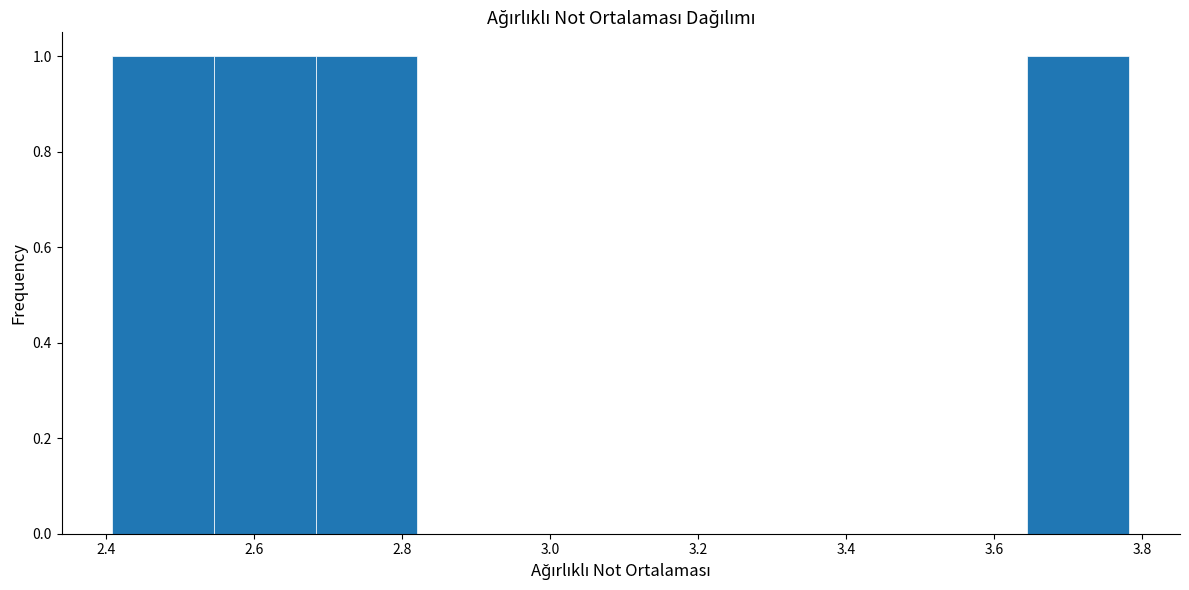

Reading left to right, transcribe this chart: for each bar, give the range it covers on the x-axis and its height. Neither the bar edges nor the heights are printed on the chart, so give them approximately, as read against the axes.

2.40 to 2.54: 1
2.54 to 2.68: 1
2.68 to 2.82: 1
2.82 to 2.96: 0
2.96 to 3.10: 0
3.10 to 3.24: 0
3.24 to 3.38: 0
3.38 to 3.50: 0
3.50 to 3.64: 0
3.64 to 3.78: 1